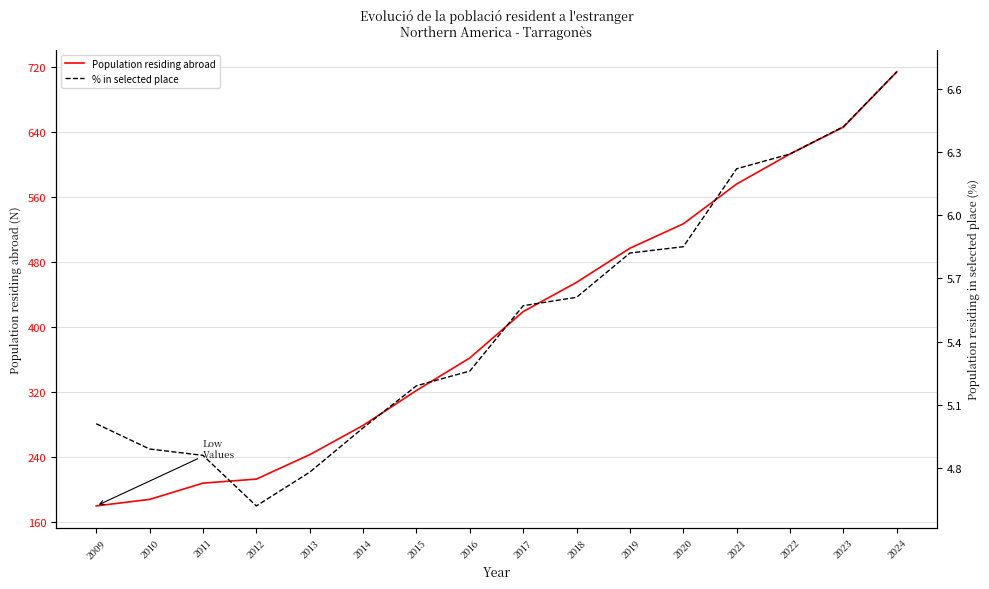

Which series changed the most between 2020 and 2021?

Population residing abroad